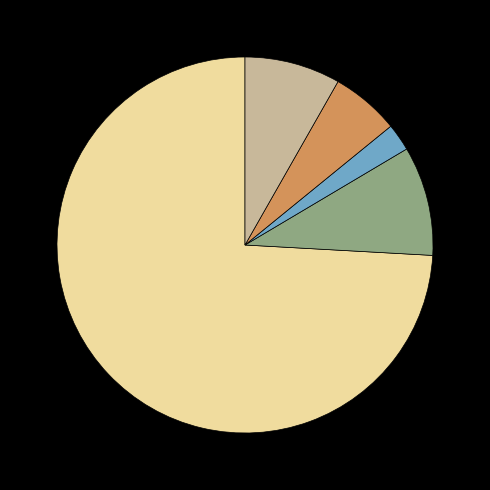

Is there a majority slice in this chart?

Yes